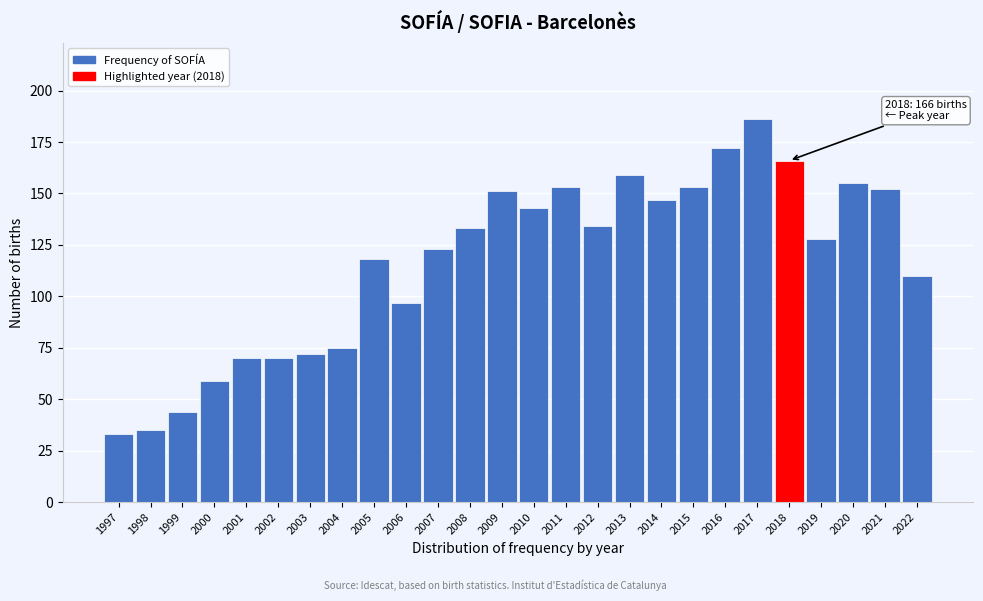

Reading left to right, extract all data points from this chart.

33	35	44	59	70	70	72	75	118	97	123	133	151	143	153	134	159	147	153	172	186	166	128	155	152	110